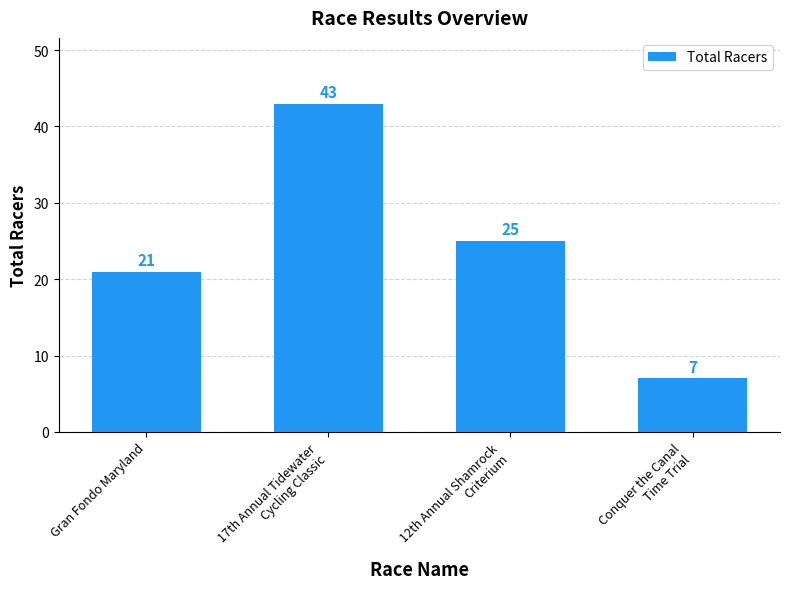

Reading right to left, list all the values displayed in this chart.

7	25	43	21